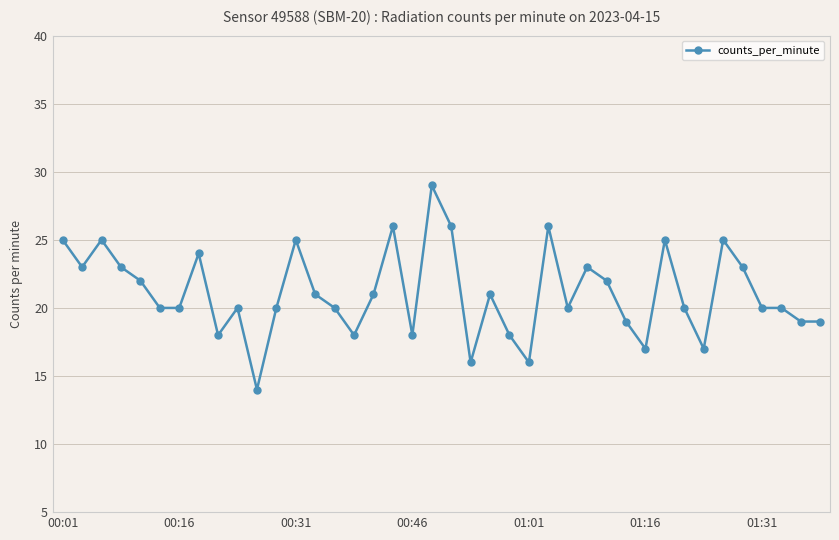

What is the smallest value displayed?

14